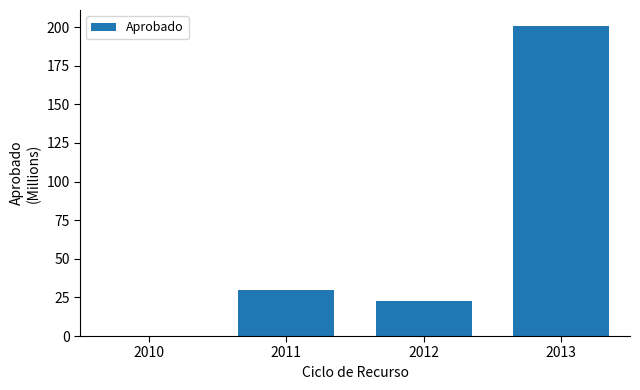

Is it true that the value at 2010 is 0.2?

True